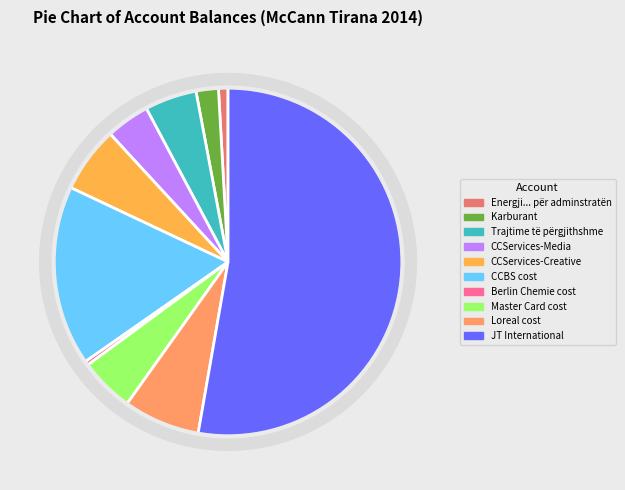

To the nearest percent, what is the average slice percentage?

10%